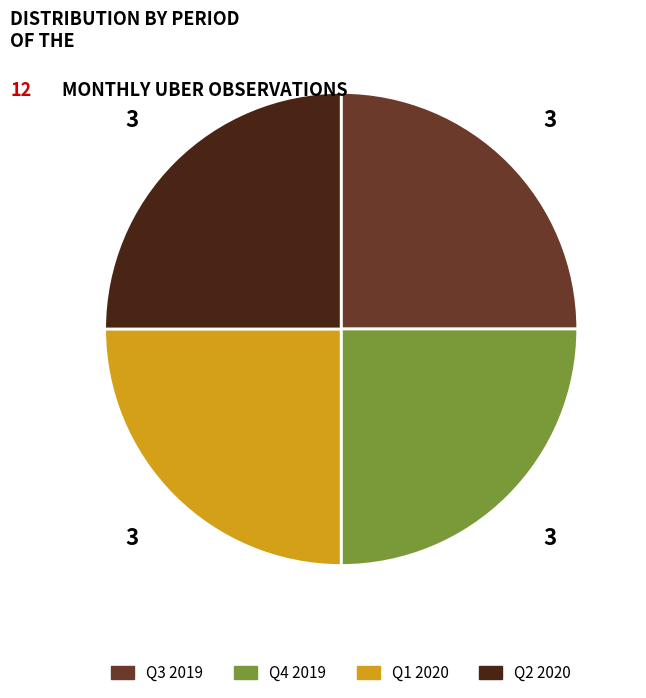

Approximately how many times larger is the value at Q2 2020 compared to Q1 2020?

1.0